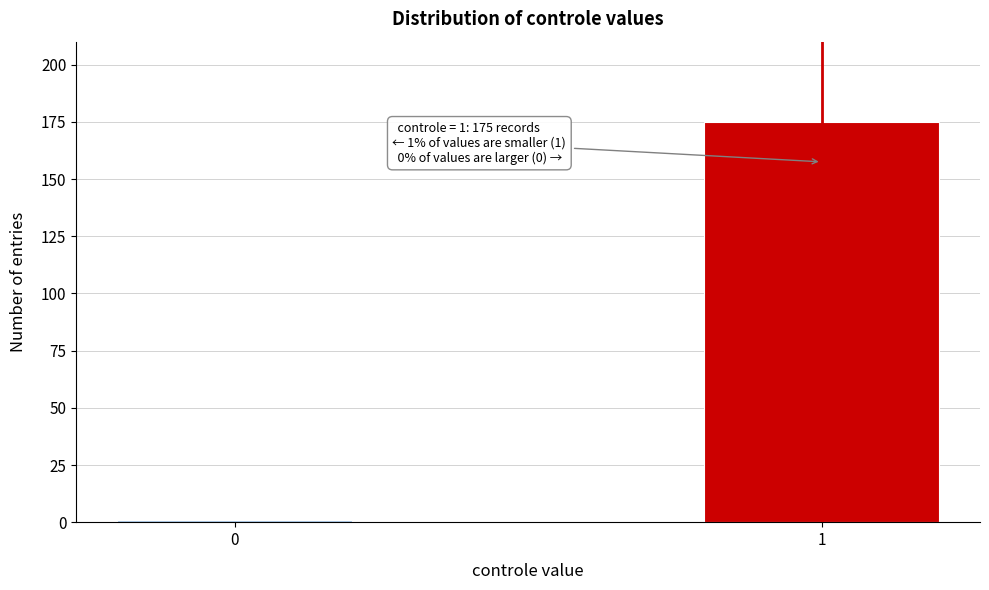

Reading left to right, transcribe all the data shown in this chart.

0=1	1=175